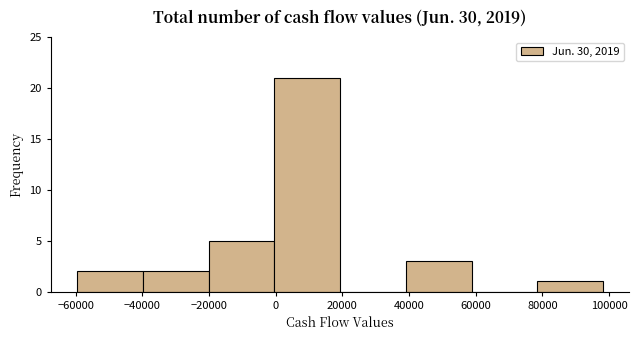

Reading left to right, list every bar in this chart as the range it spans on the x-axis followed by its height. Neither the bar edges nor the heights are printed on the chart, so give them approximately, as read against the axes.

-60000 to -40000: 2
-40000 to -20000: 2
-20000 to 0: 5
0 to 20000: 21
20000 to 40000: 0
40000 to 58000: 3
58000 to 78000: 0
78000 to 98000: 1